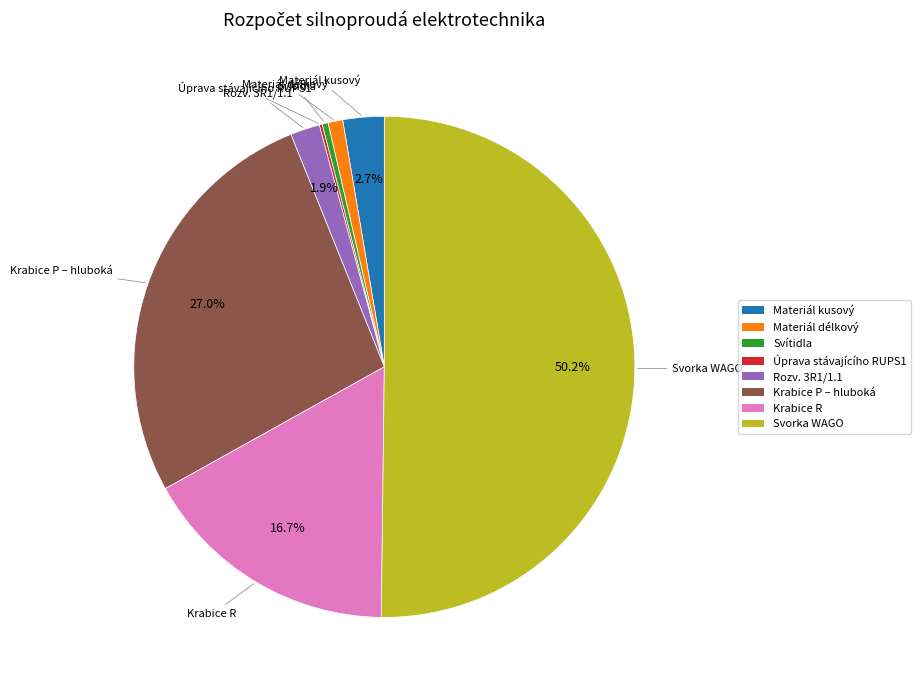

What is the largest slice in the pie chart?

Svorka WAGO